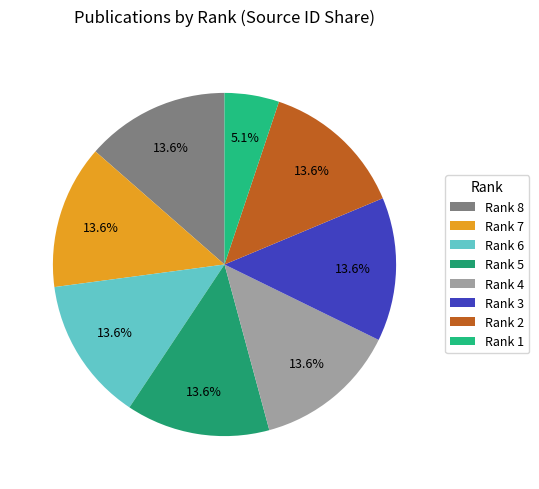

What percentage is the Rank 2 slice, to the nearest percent?

14%